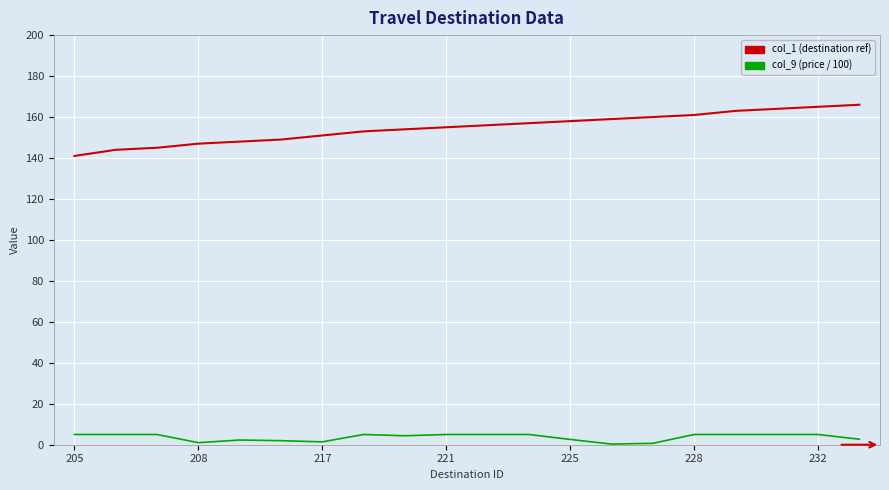

What is the minimum value for col_1 (destination ref)?

141.0